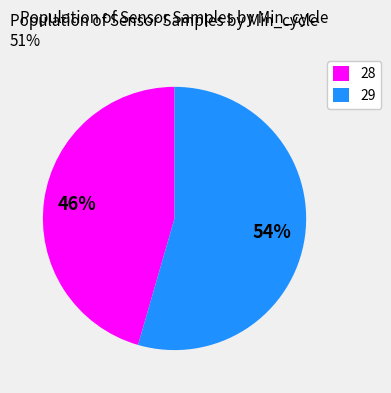

Does 29 represent more than half of the total?

Yes